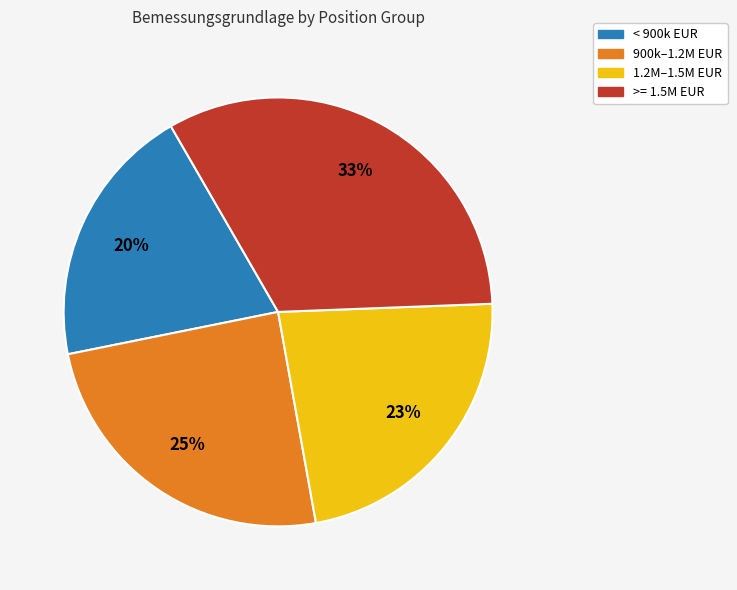

Does any single category account for the majority?

No